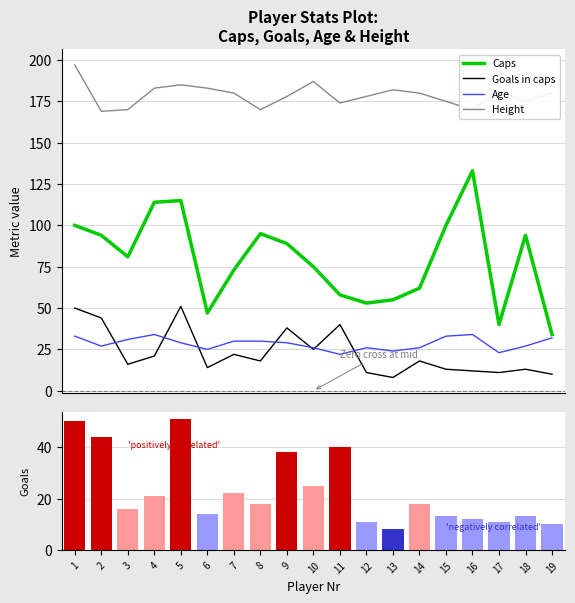

Between 8 and 16, which is larger?

16